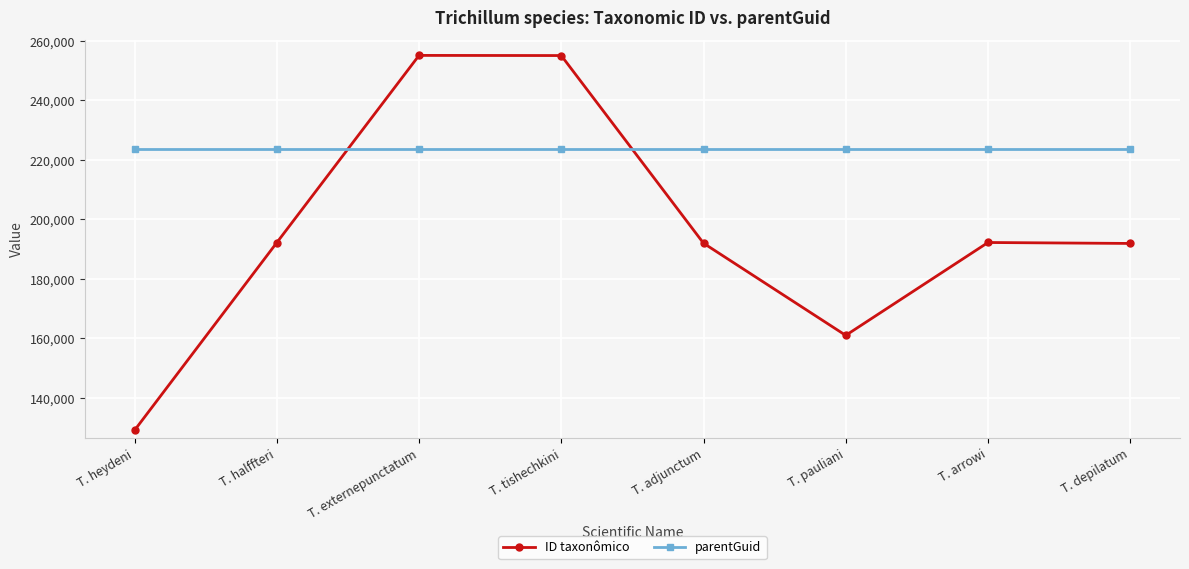

List the series in order of their peak value, highest first.

ID taxonômico, parentGuid